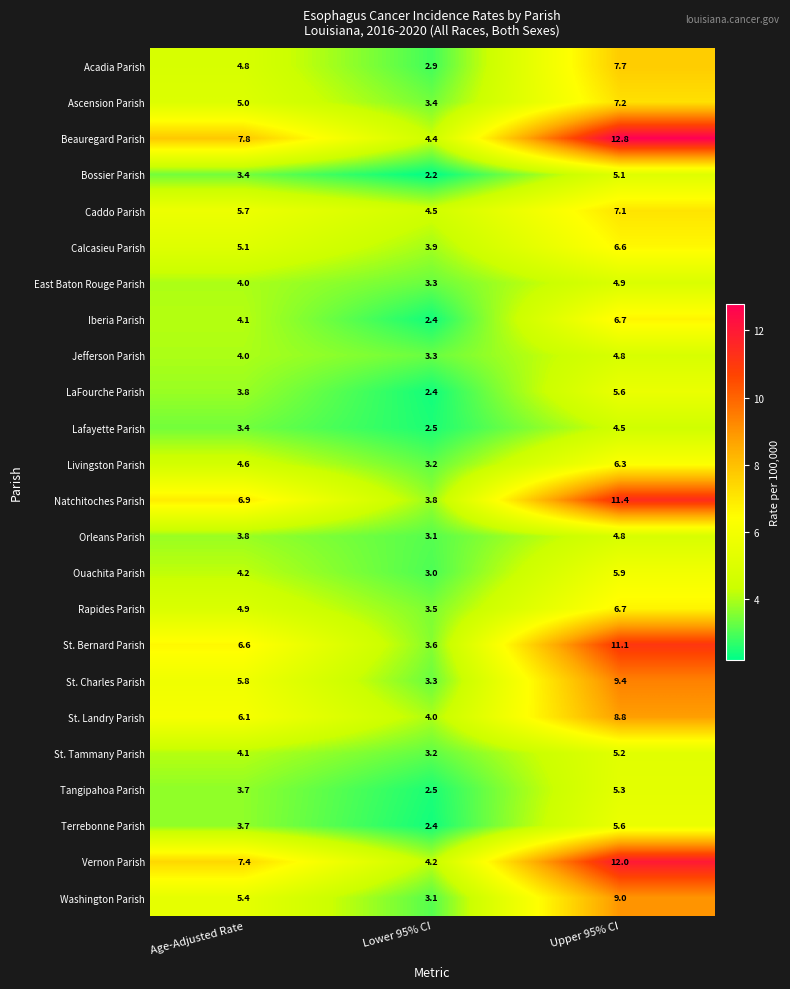

Where does the LaFourche Parish series first go above 3?

Age-Adjusted Rate